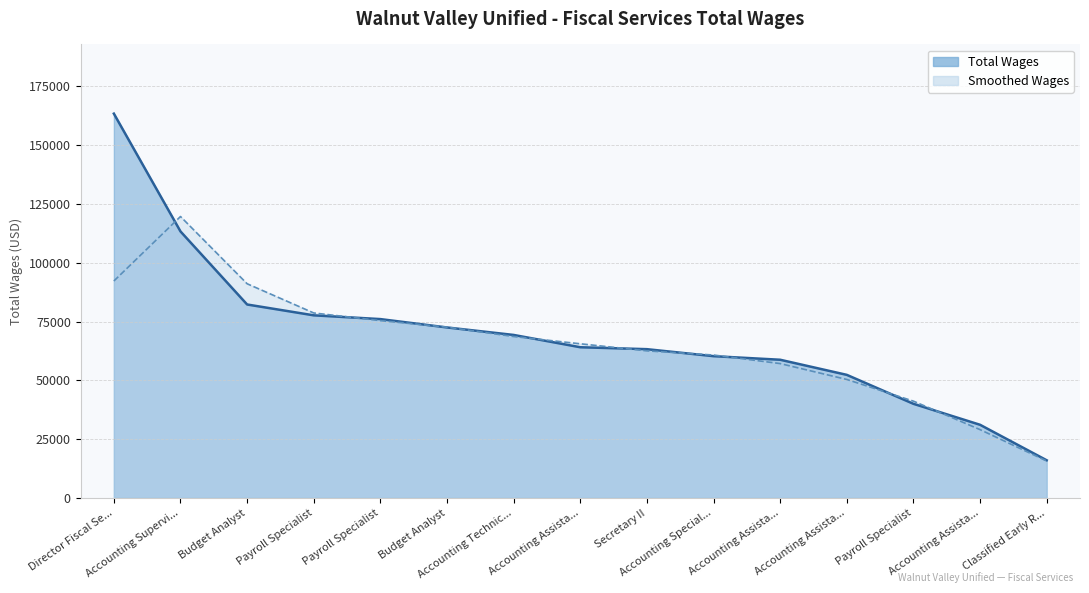

List the labels in order of value, smallest first.

Classified Early R..., Accounting Assista..., Payroll Specialist, Accounting Assista..., Accounting Assista..., Accounting Special..., Secretary II, Accounting Assista..., Accounting Technic..., Budget Analyst, Payroll Specialist, Payroll Specialist, Budget Analyst, Accounting Supervi..., Director Fiscal Se...